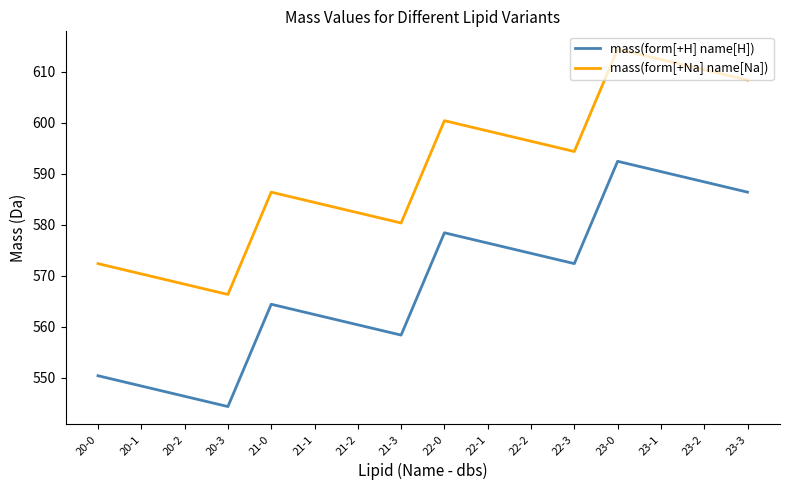

What is the lowest value of the mass(form[+H] name[H]) series?

544.3